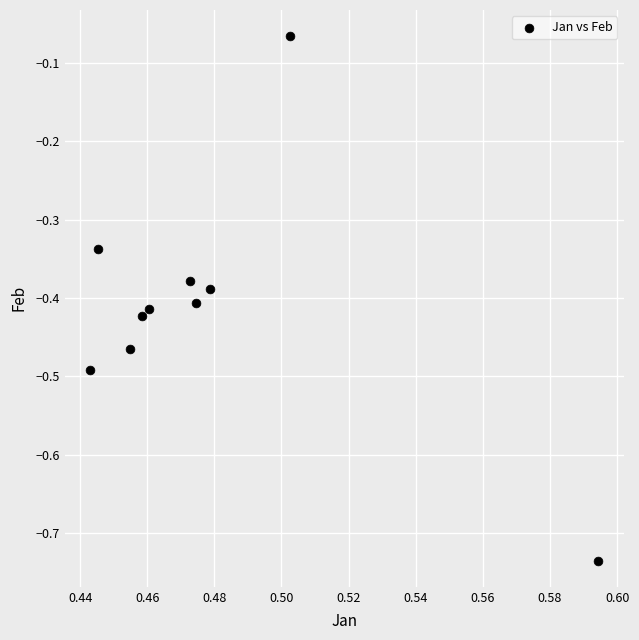

What is the average X value?

0.5